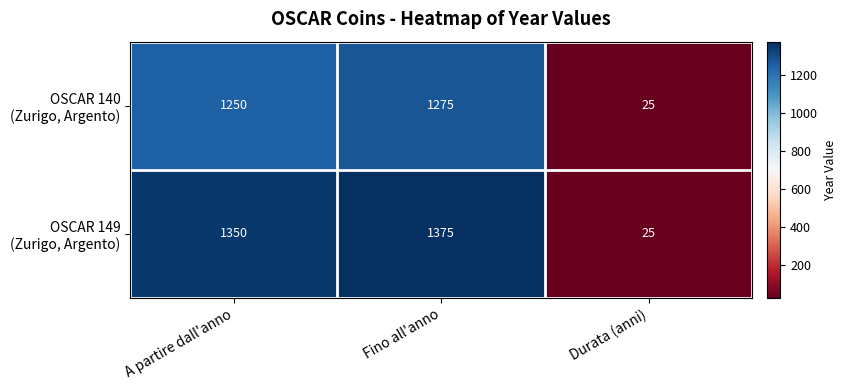

What is the spread (max minus min) of values at A partire dall'anno?

100